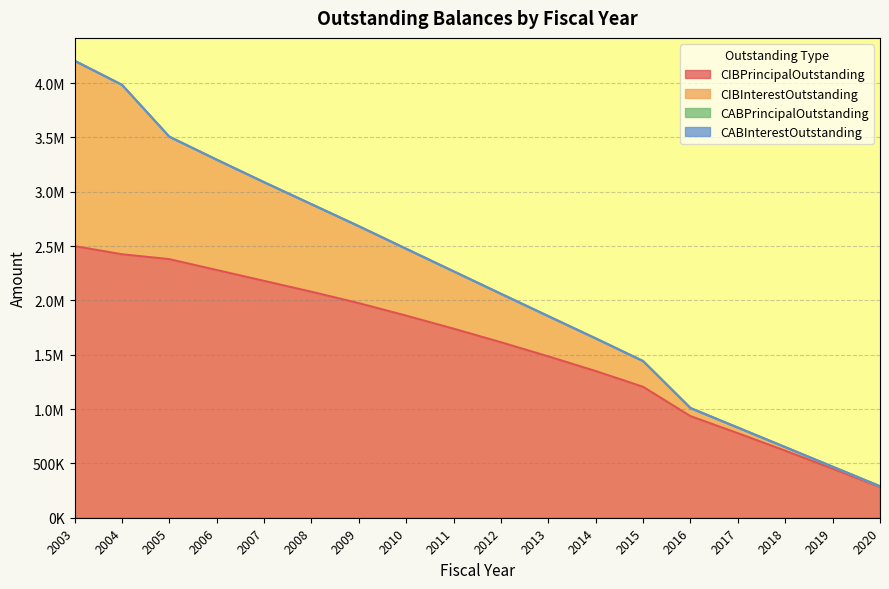

What are all the series names shown in the legend?

CIBPrincipalOutstanding, CIBInterestOutstanding, CABPrincipalOutstanding, CABInterestOutstanding